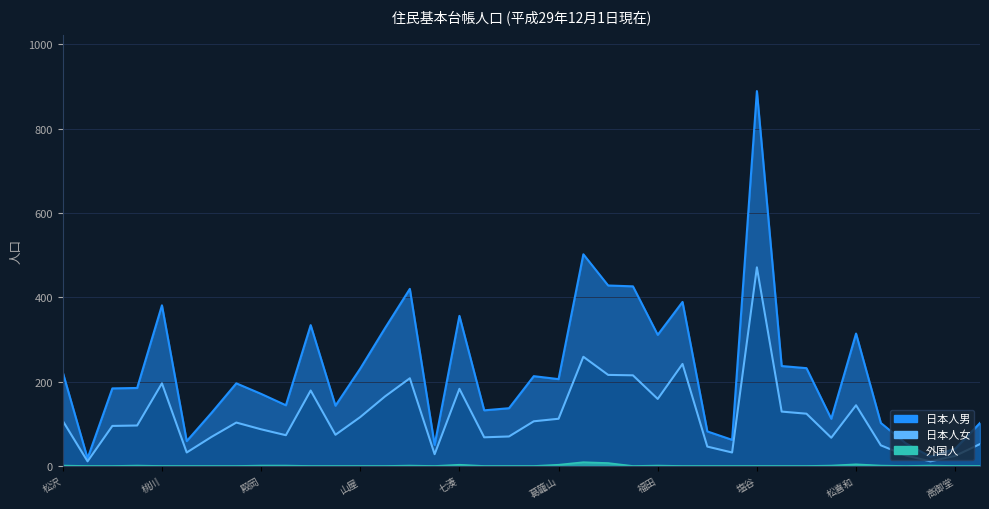

Which category has the highest value across all series?

塩谷